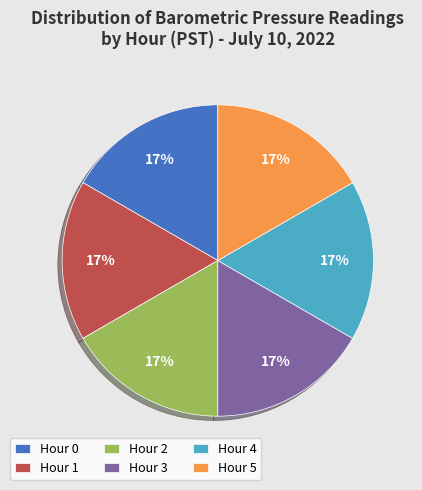

What percentage is the Hour 5 slice, to the nearest percent?

17%